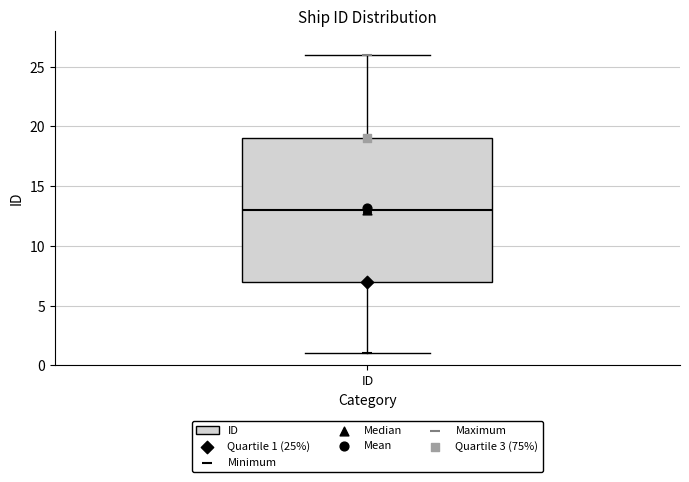

Where does the median line of the box for ID sit on the y-axis? The values are not printed on the chart, so give them approximately, as read against the axis.

13